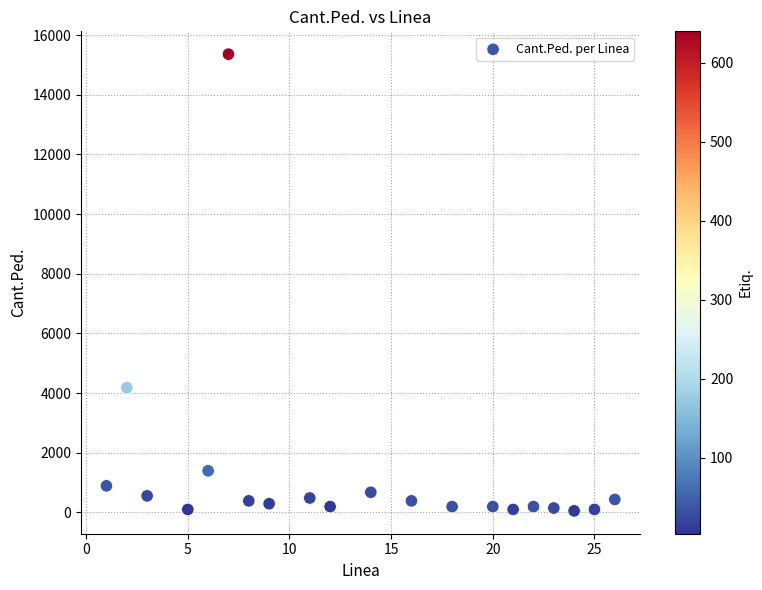

What Y value in the scatter plot is closest to 7704?

4176